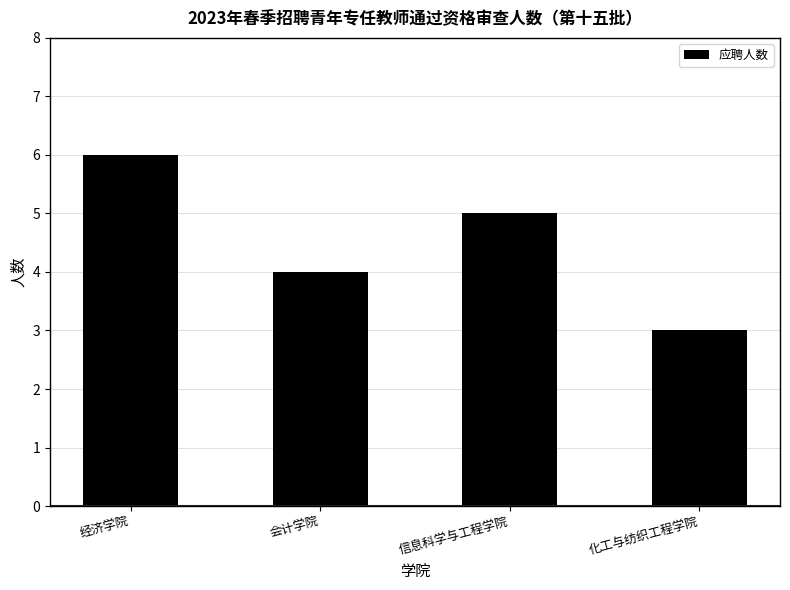

What is the maximum value shown in the chart?

6